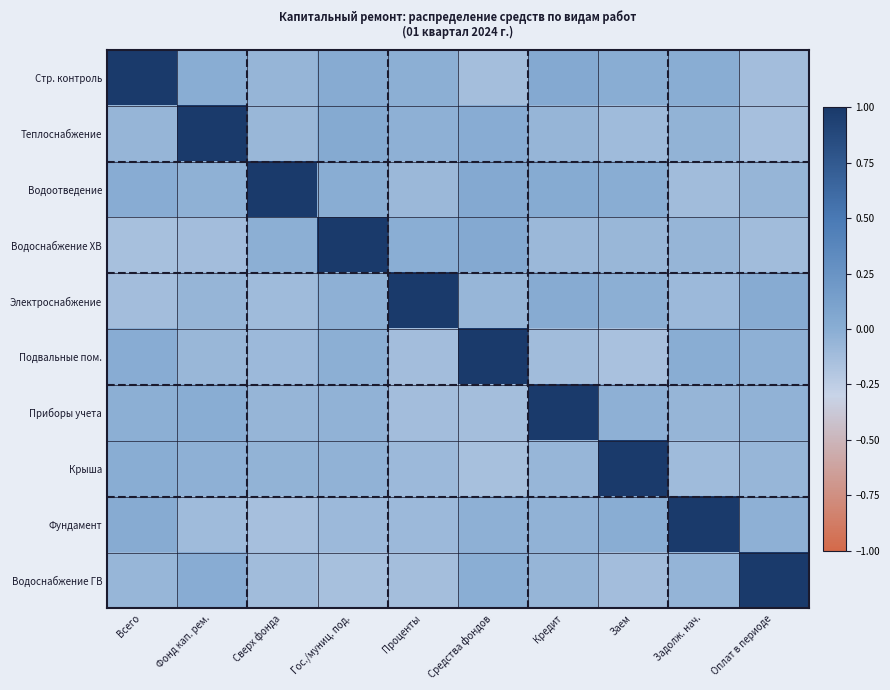

What is the greatest value displayed?

1.0